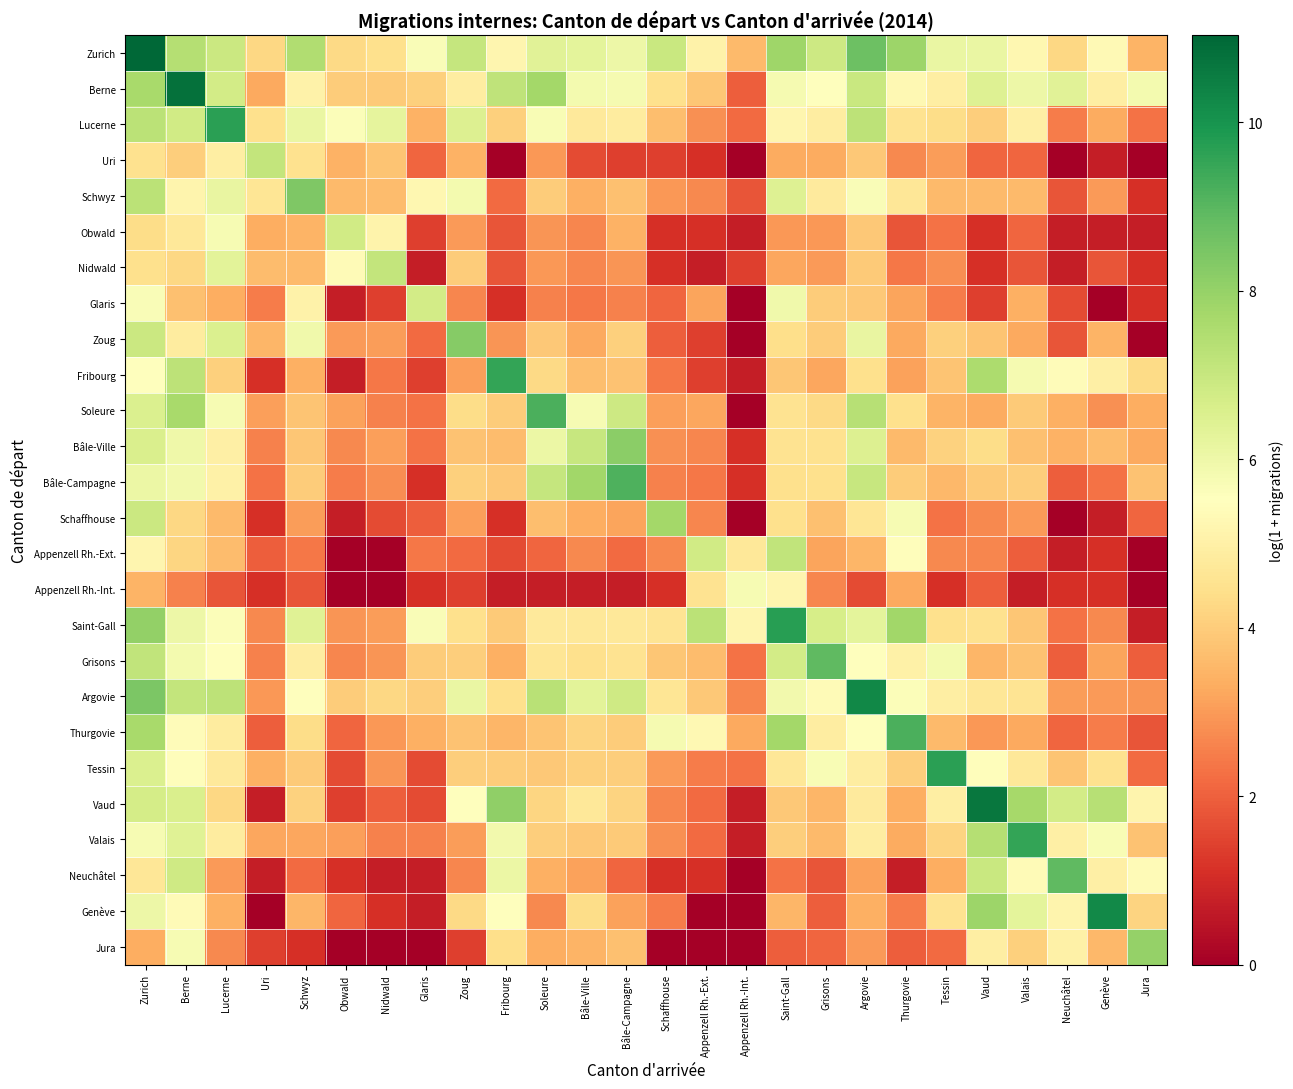

What is the total value across all series at Argovie?

137.0